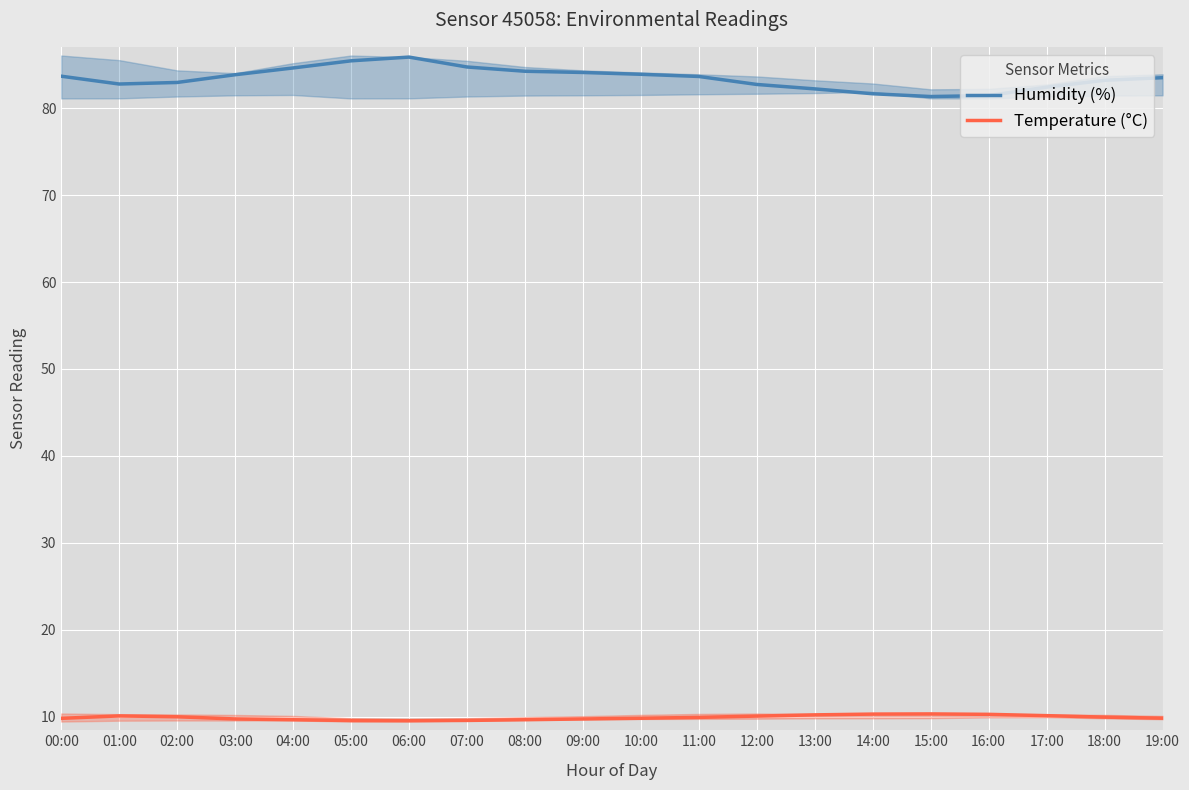

What is the sum of the Humidity (%) values at 13:00 and 11:00?

165.9